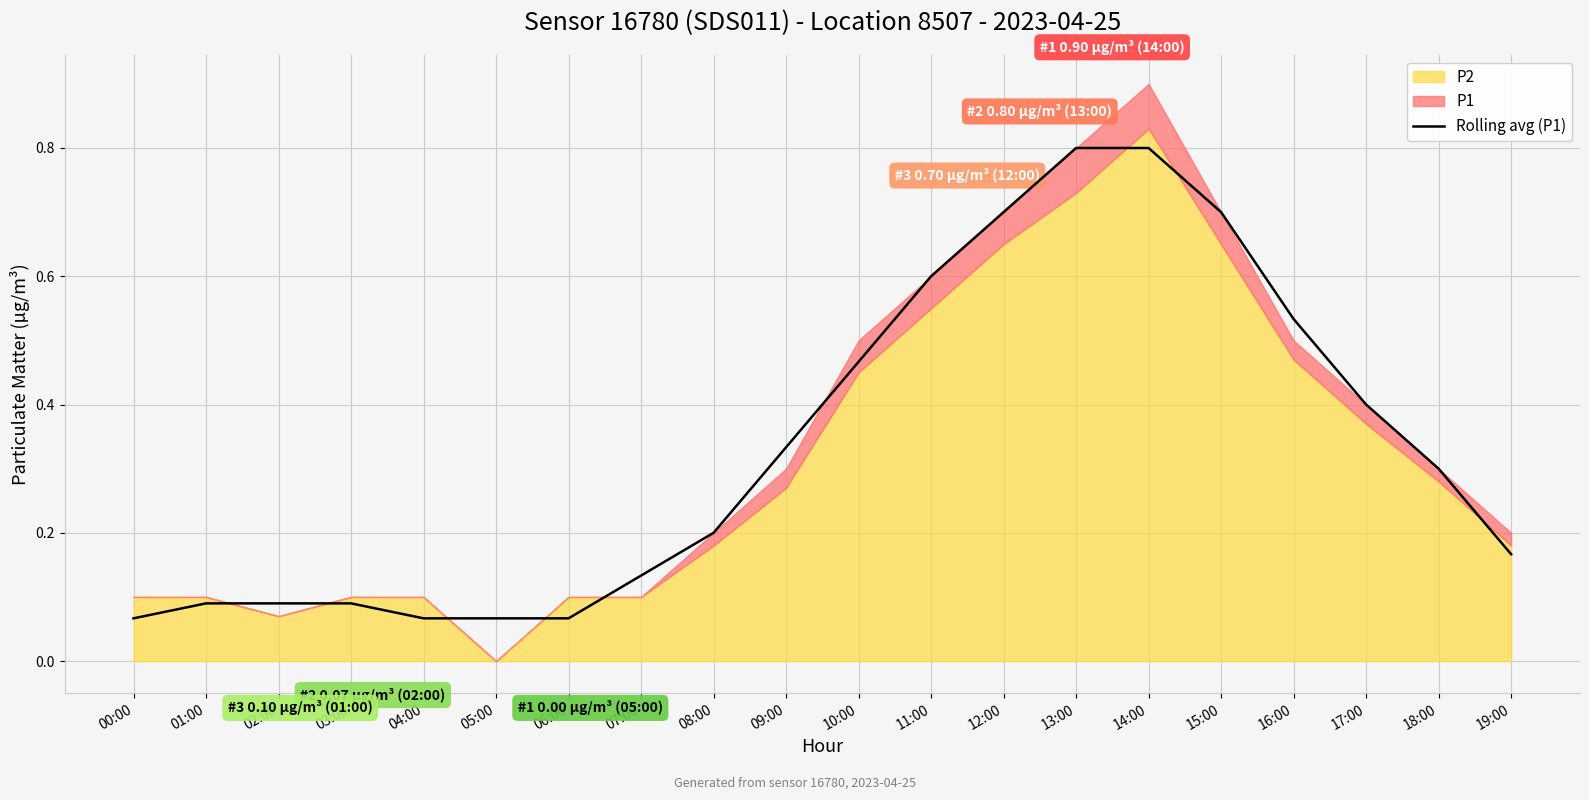

The value of Rolling avg (P1) at 13:00 is 0.8. True or false?

True